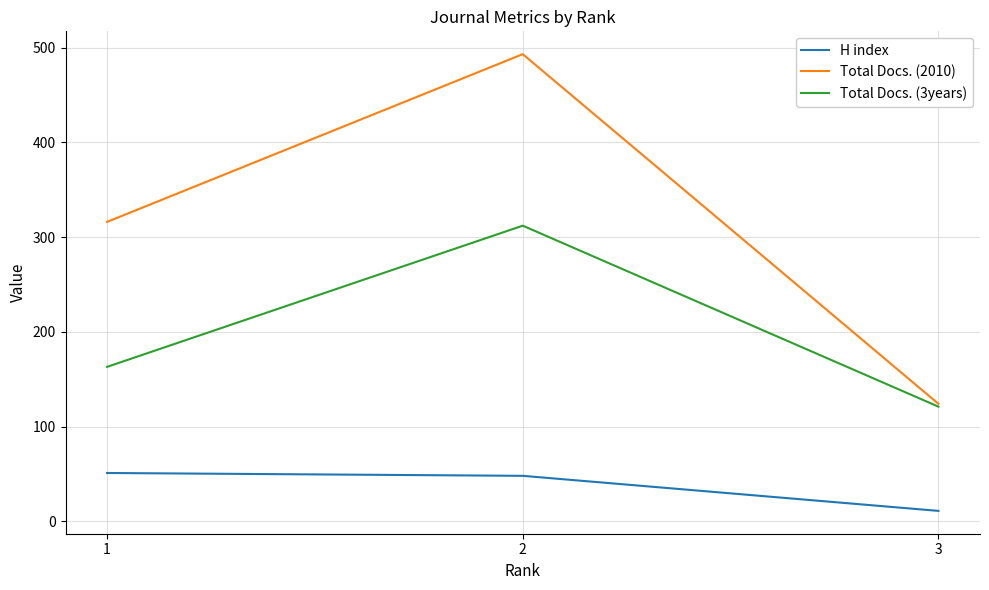

Does the chart have visible grid lines?

Yes